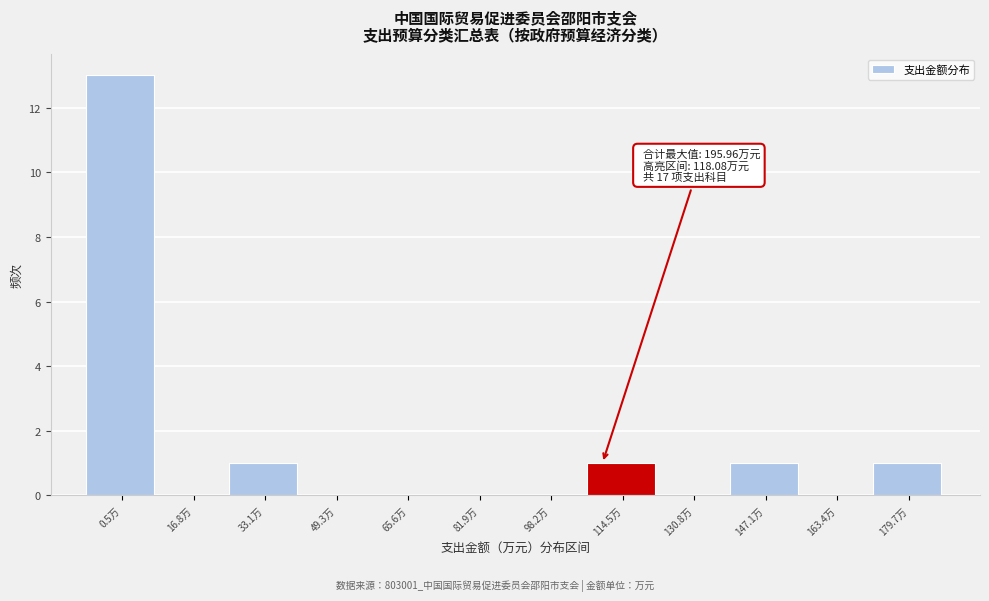

Reading right to left, transcribe all the data shown in this chart.

179.7万=1	163.4万=0	147.1万=1	130.8万=0	114.5万=1	98.2万=0	81.9万=0	65.6万=0	49.3万=0	33.1万=1	16.8万=0	0.5万=13